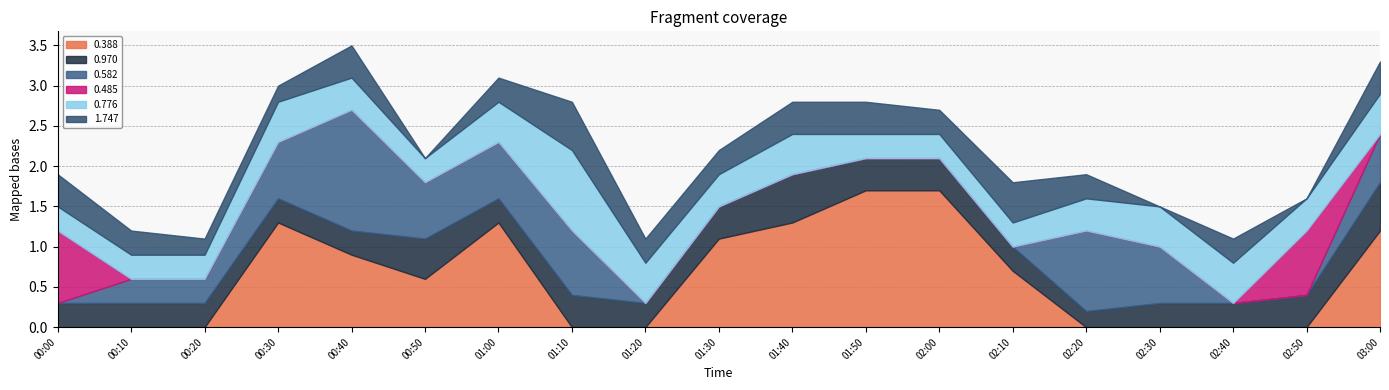

How many intersections are there between 0.388 and 0.582?

3